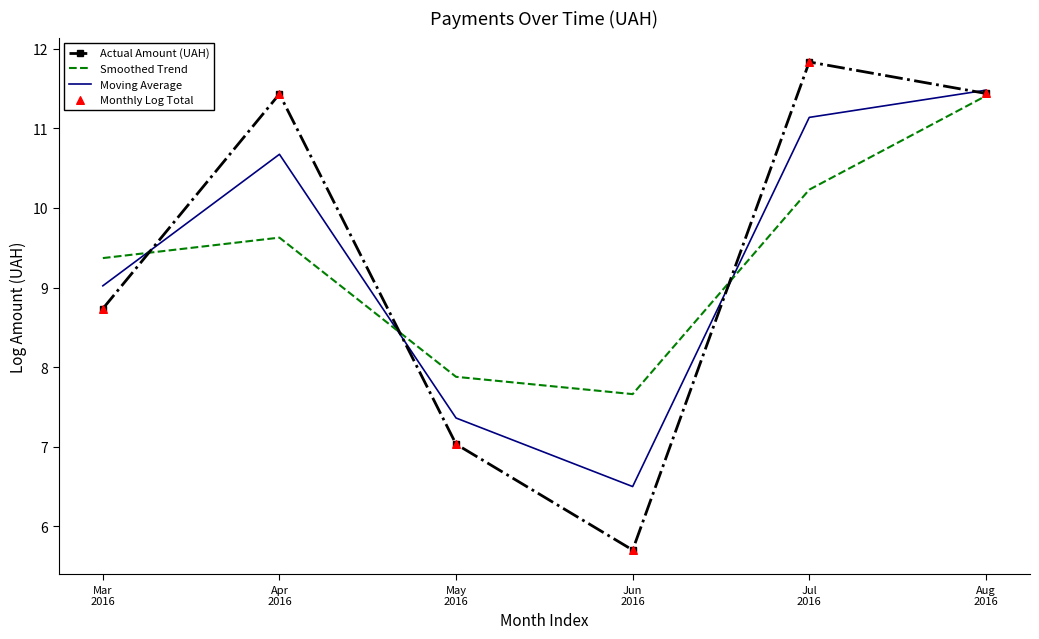

At which category is the sum across all series the highest?

Aug
2016